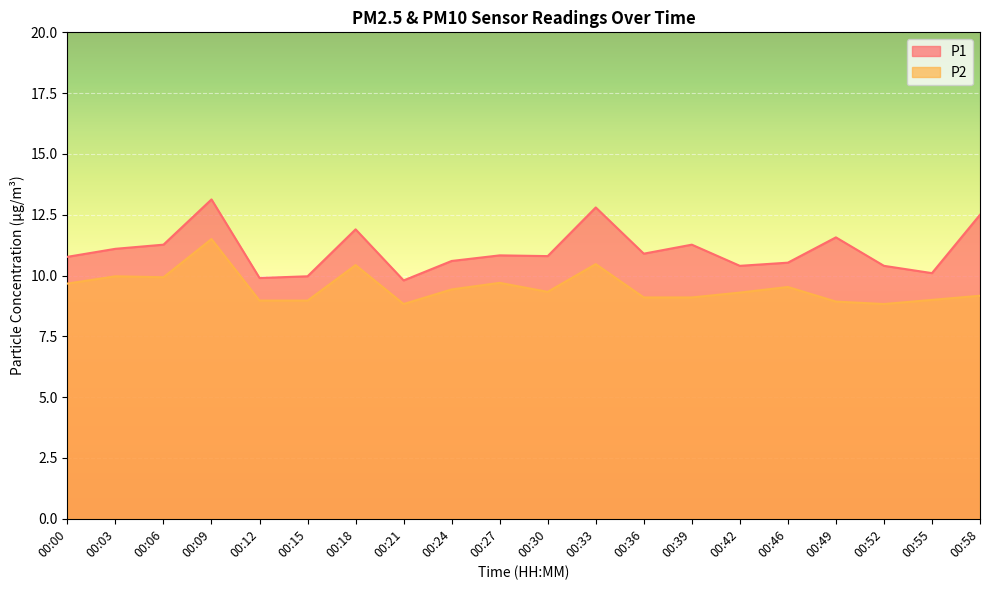

How many lines are shown in the chart?

2